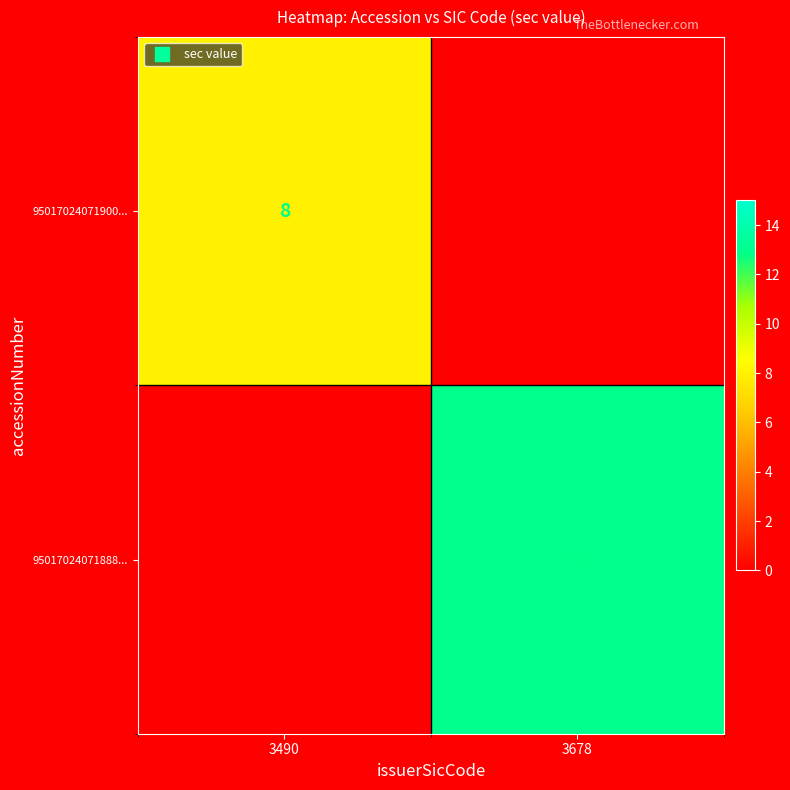

Rank the categories by 95017024071888... value from highest to lowest.

3678, 3490